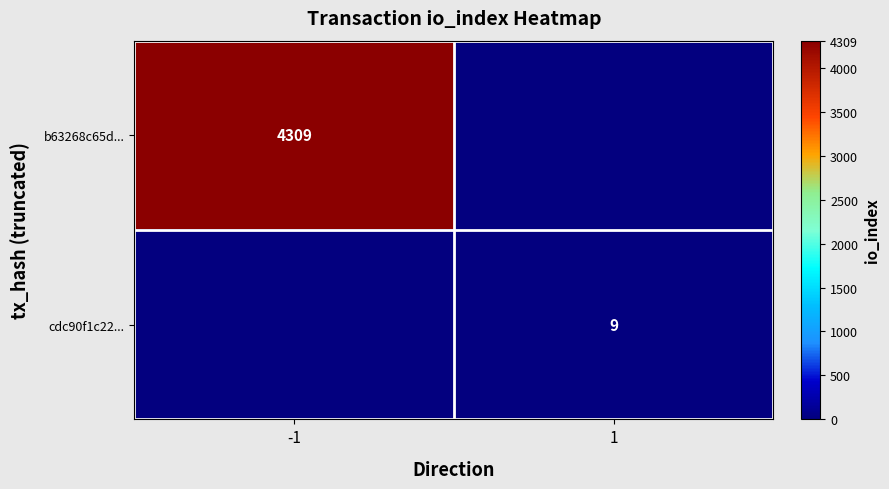

True or false: cdc90f1c22... has a value of 12 at 1.

False